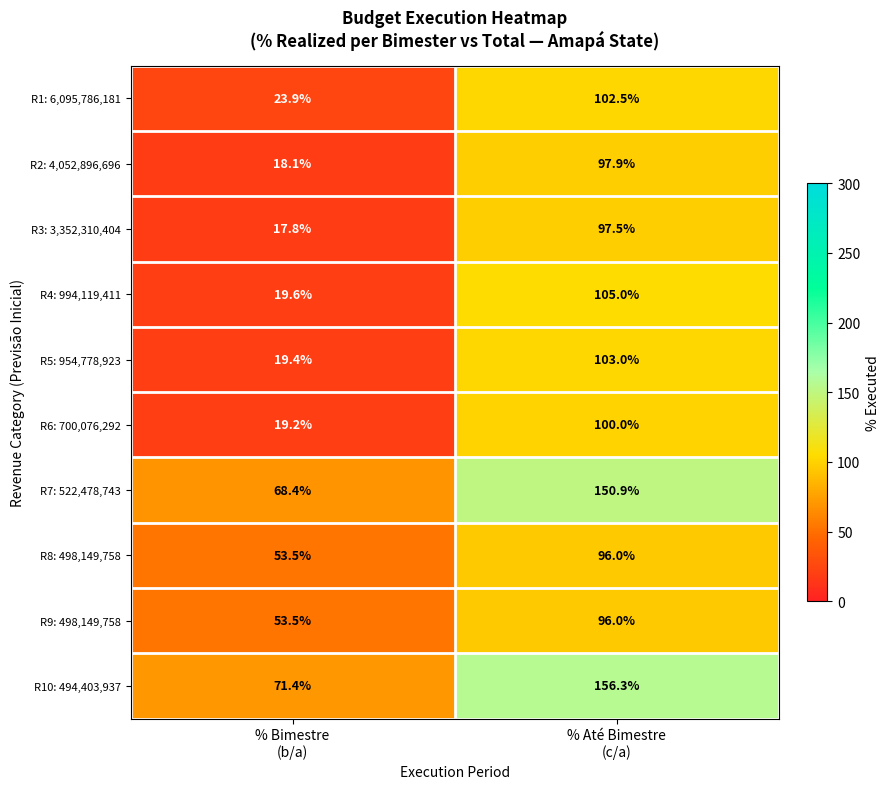

Which series has the largest total across all categories?

R10: 494,403,937